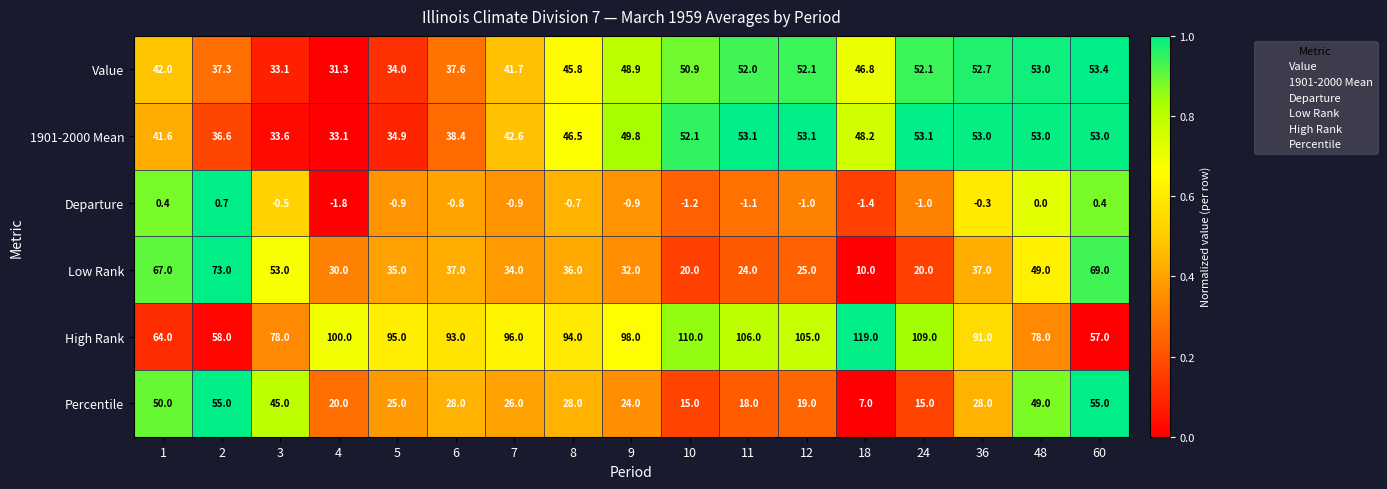

At which category is the sum across all series the highest?

60